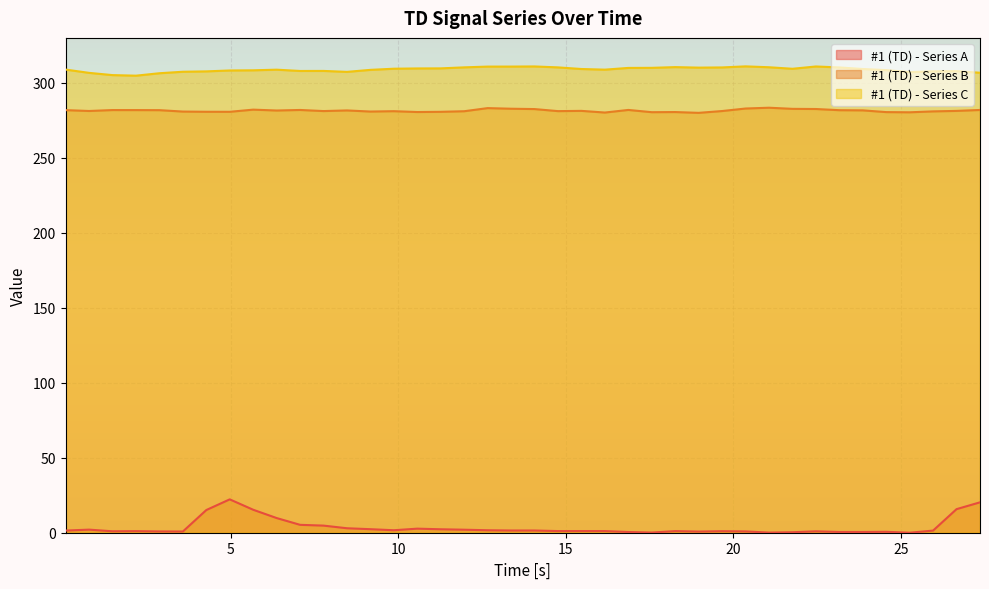

The #1 (TD) - Series B series shows 281.8 at 23.168. True or false?

True